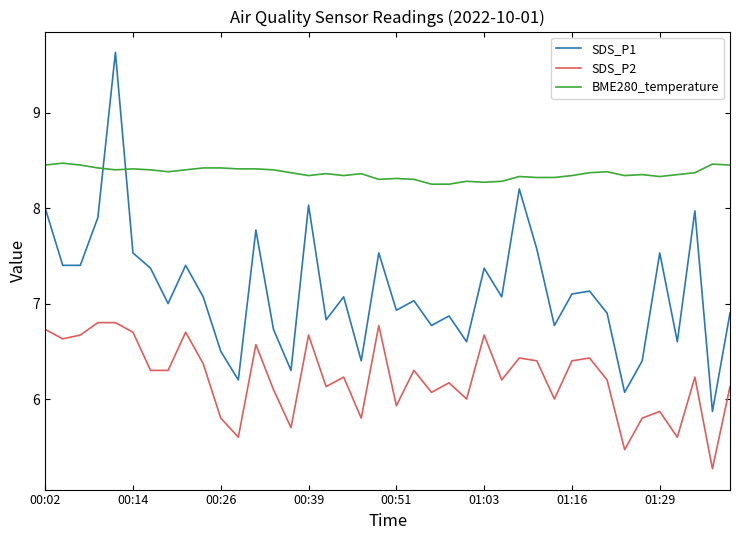

What is the difference between the maximum and minimum values in the SDS_P2 series?

1.5